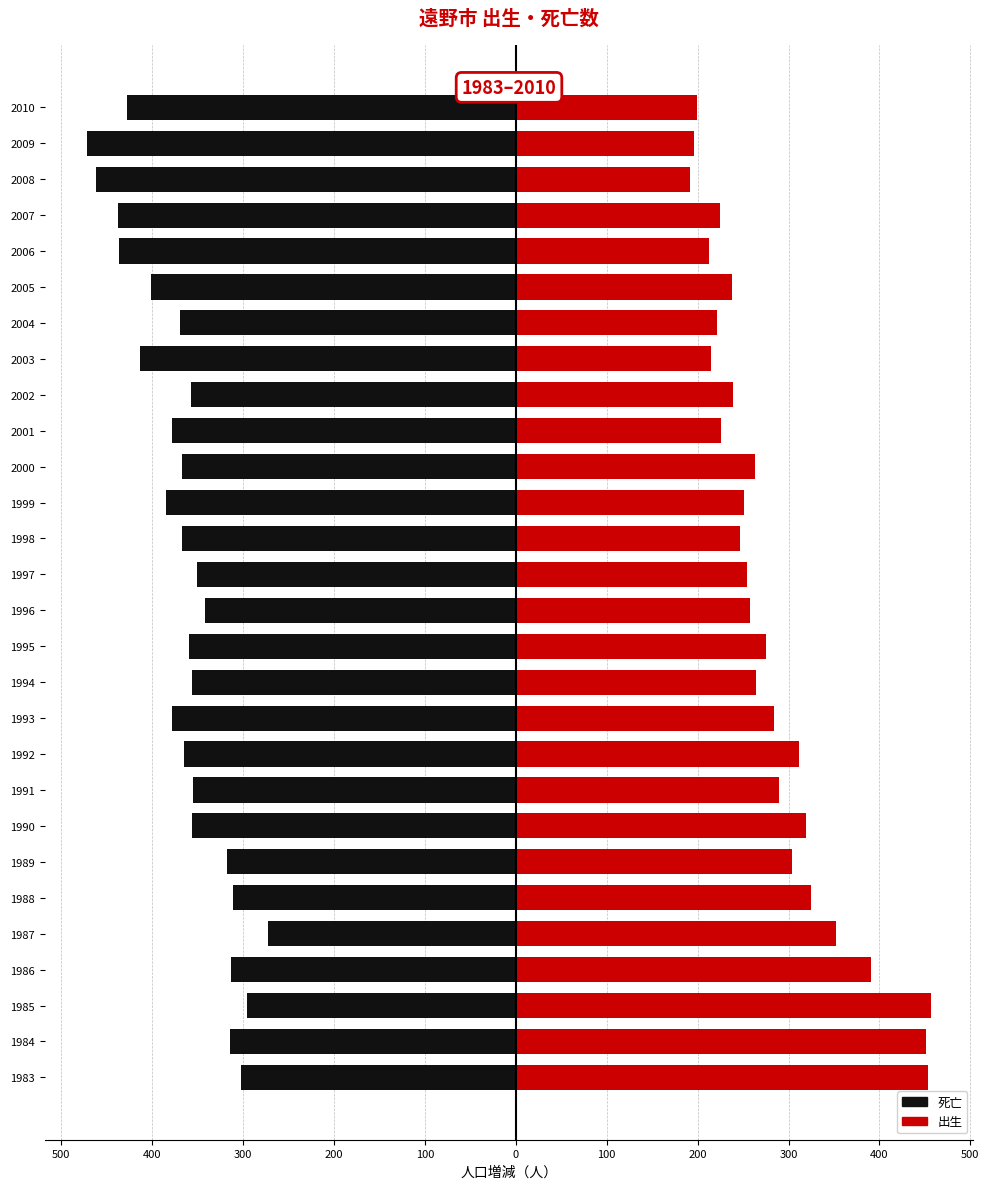

What value does the 死亡 series have at 2003, to the nearest 5?

-415